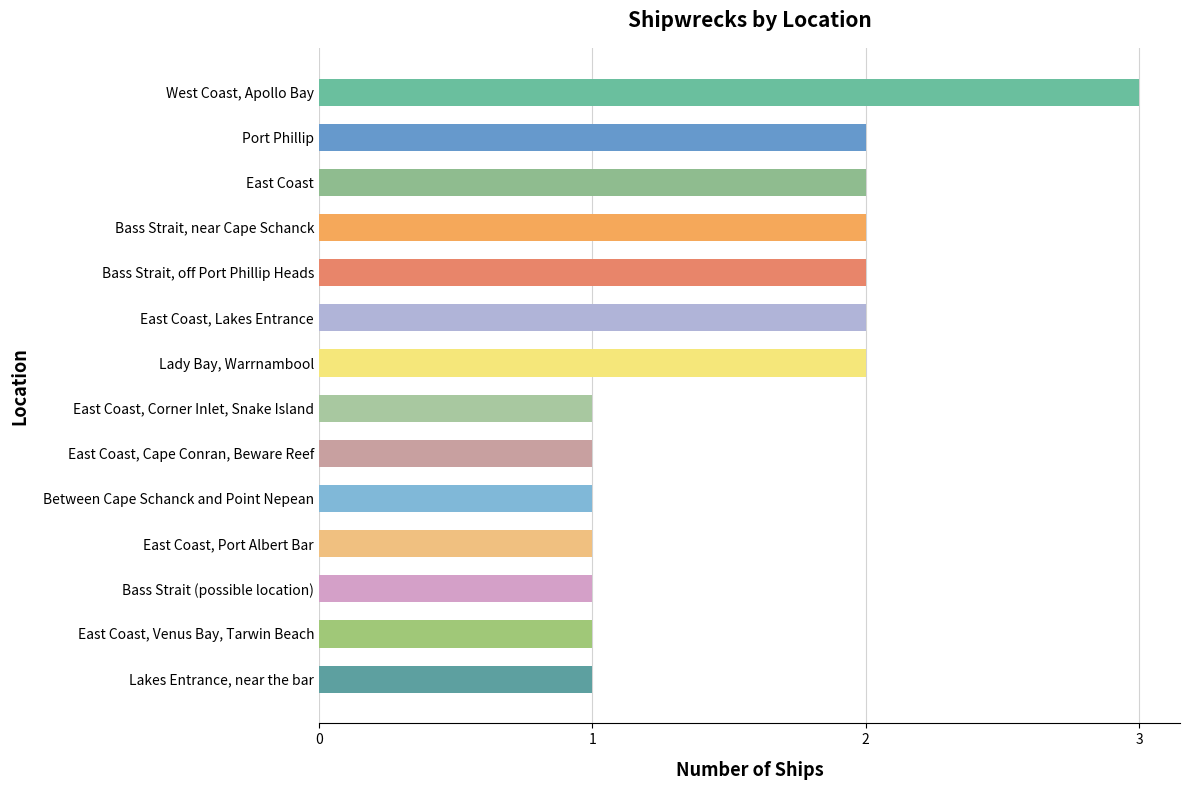

How many values are between 1 and 2?

13